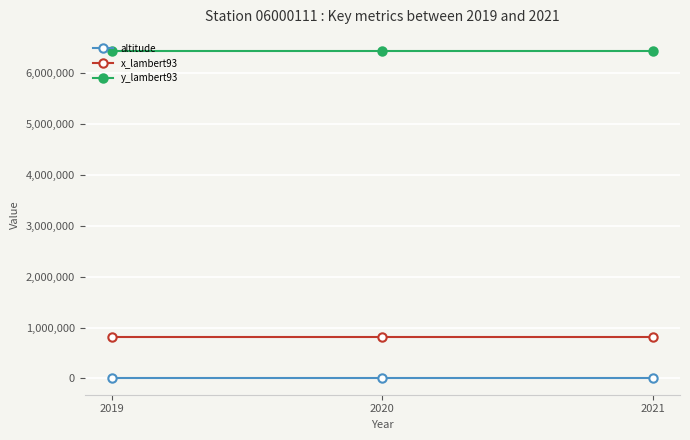

What is the sum of the y_lambert93 values at 2019 and 2021?

12865230